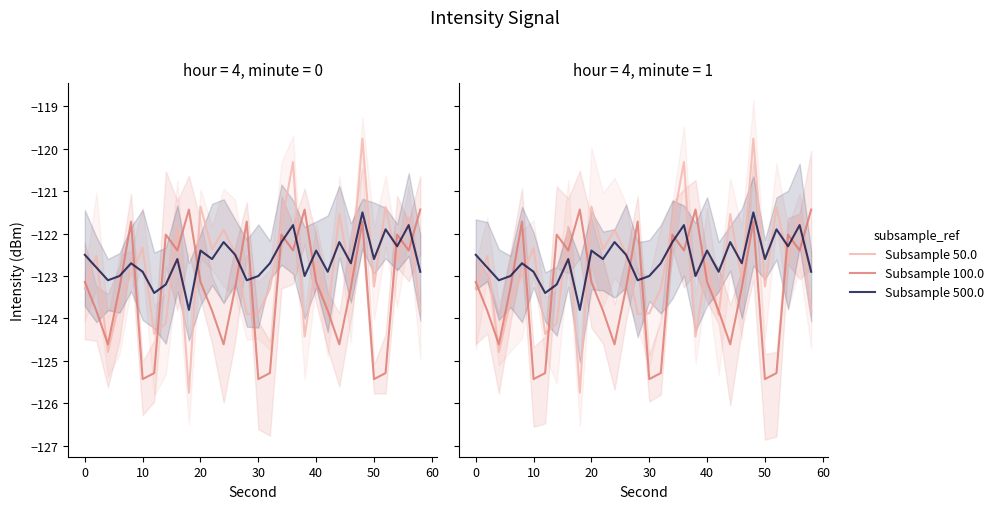

Which series has the largest total across all categories?

Subsample 500.0